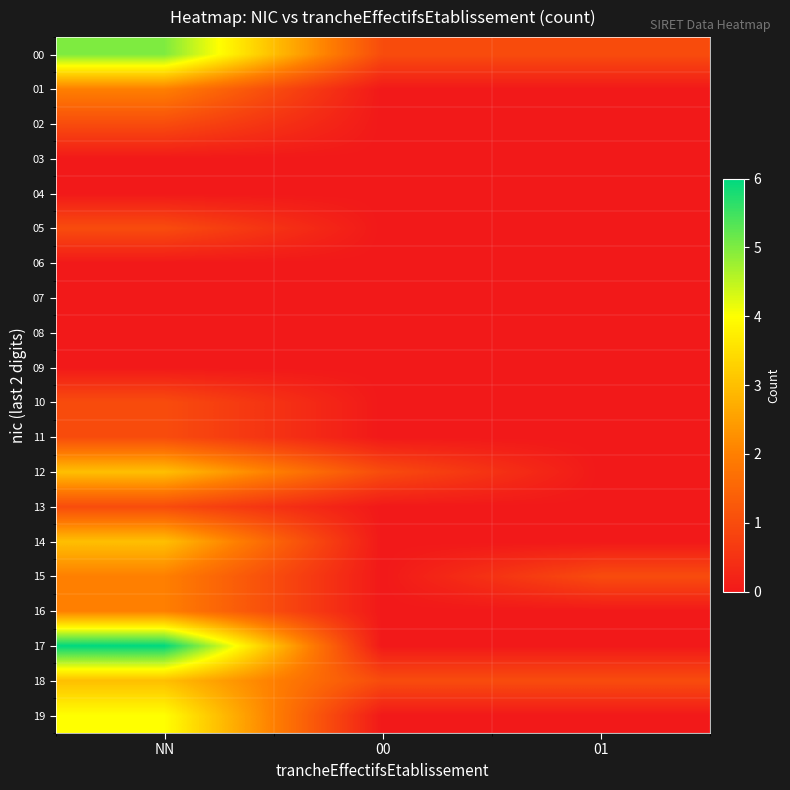

Reading left to right, list all the values displayed in this chart.

00: NN=5	00=1	01=1
01: NN=2	00=0	01=0
02: NN=1	00=0	01=0
03: NN=0	00=0	01=0
04: NN=0	00=0	01=0
05: NN=1	00=0	01=0
06: NN=0	00=0	01=0
07: NN=0	00=0	01=0
08: NN=0	00=0	01=0
09: NN=0	00=0	01=0
10: NN=1	00=0	01=0
11: NN=1	00=0	01=0
12: NN=3	00=1	01=0
13: NN=1	00=0	01=0
14: NN=3	00=0	01=0
15: NN=2	00=0	01=1
16: NN=2	00=0	01=0
17: NN=6	00=0	01=0
18: NN=3	00=1	01=1
19: NN=4	00=0	01=0